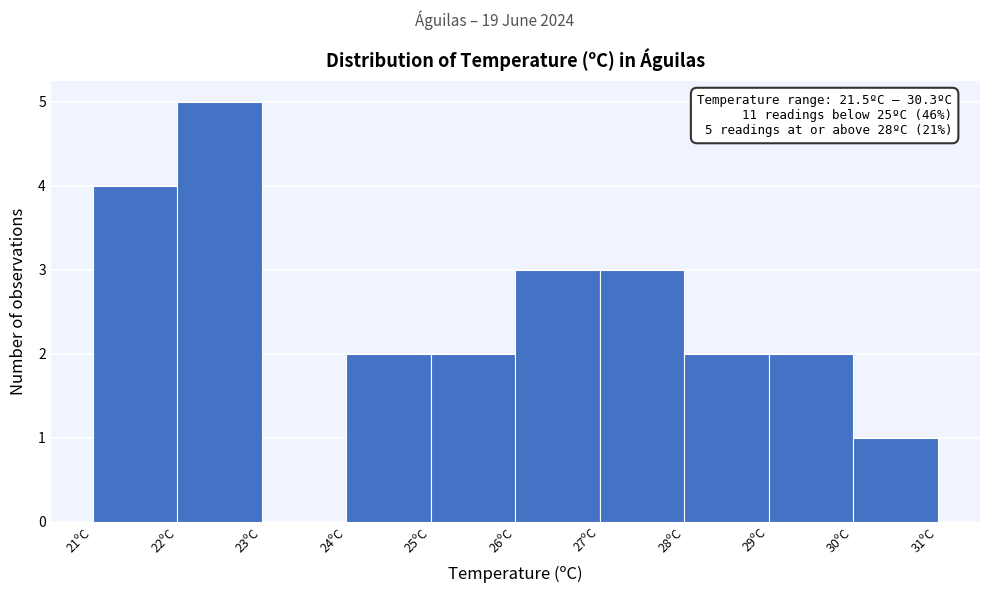

Over which range of the x-axis is the bar tallest?

22 to 23